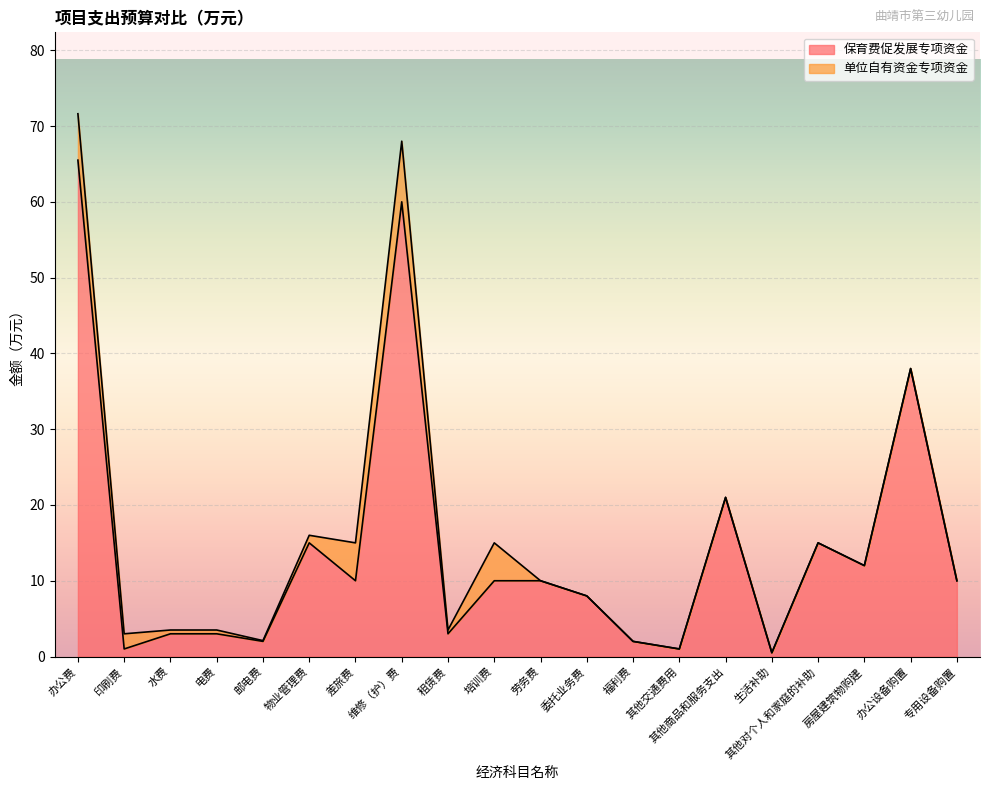

What is the difference between the maximum and minimum values?

65.0